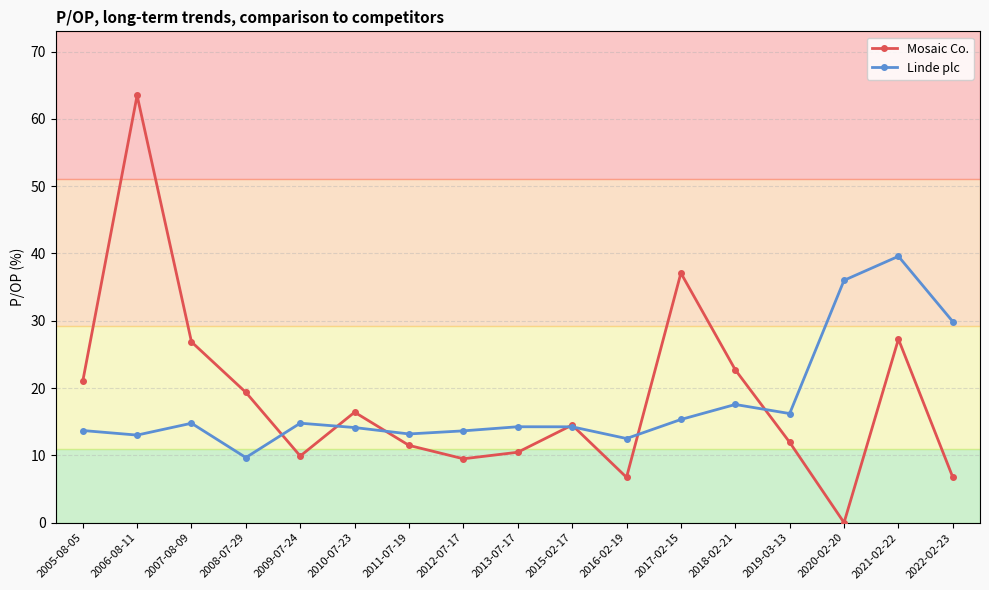

What is the maximum value for Linde plc?

39.6